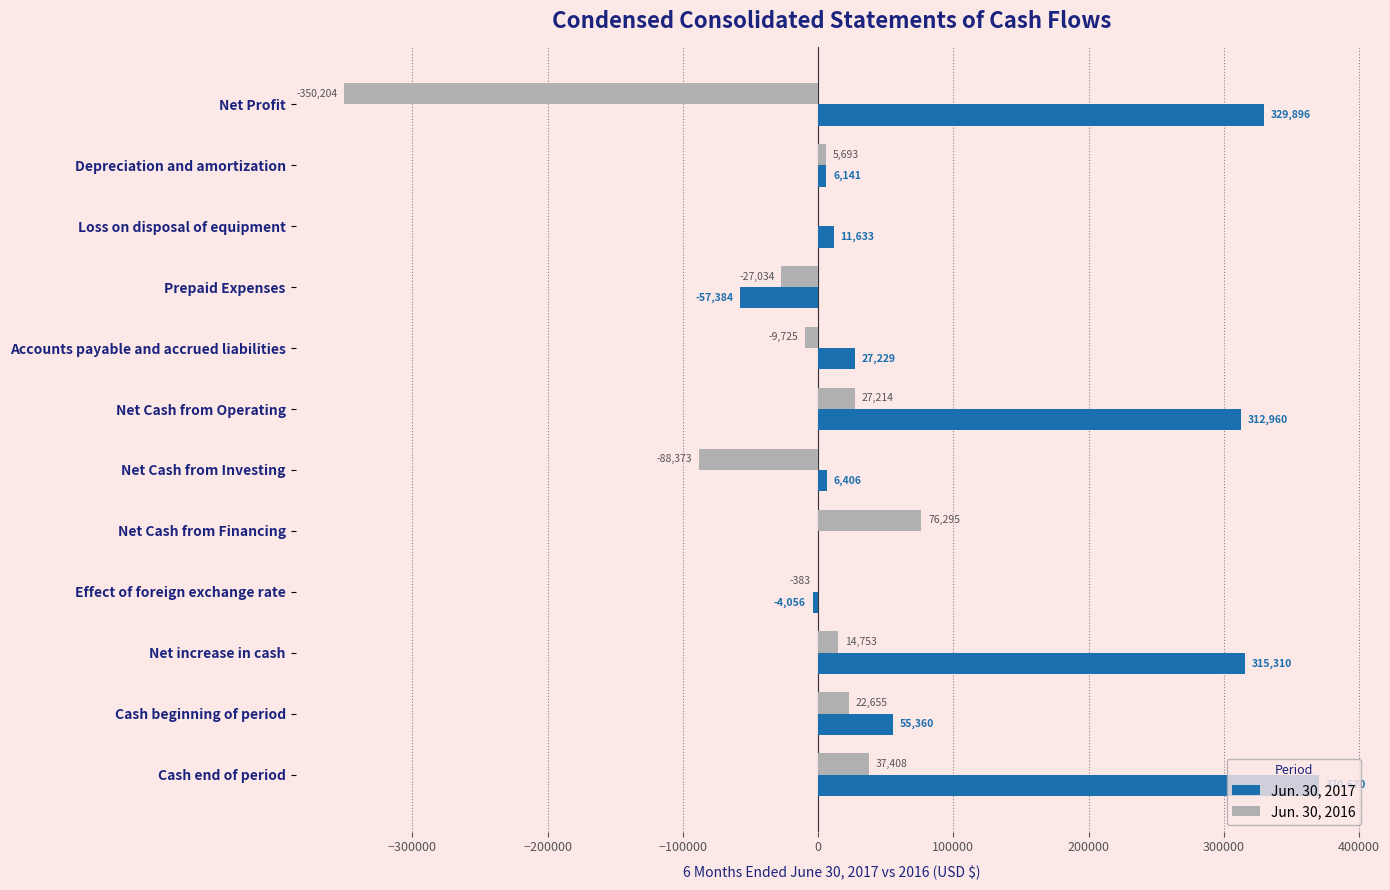

What is the sum of all Jun. 30, 2016 values?

-291701